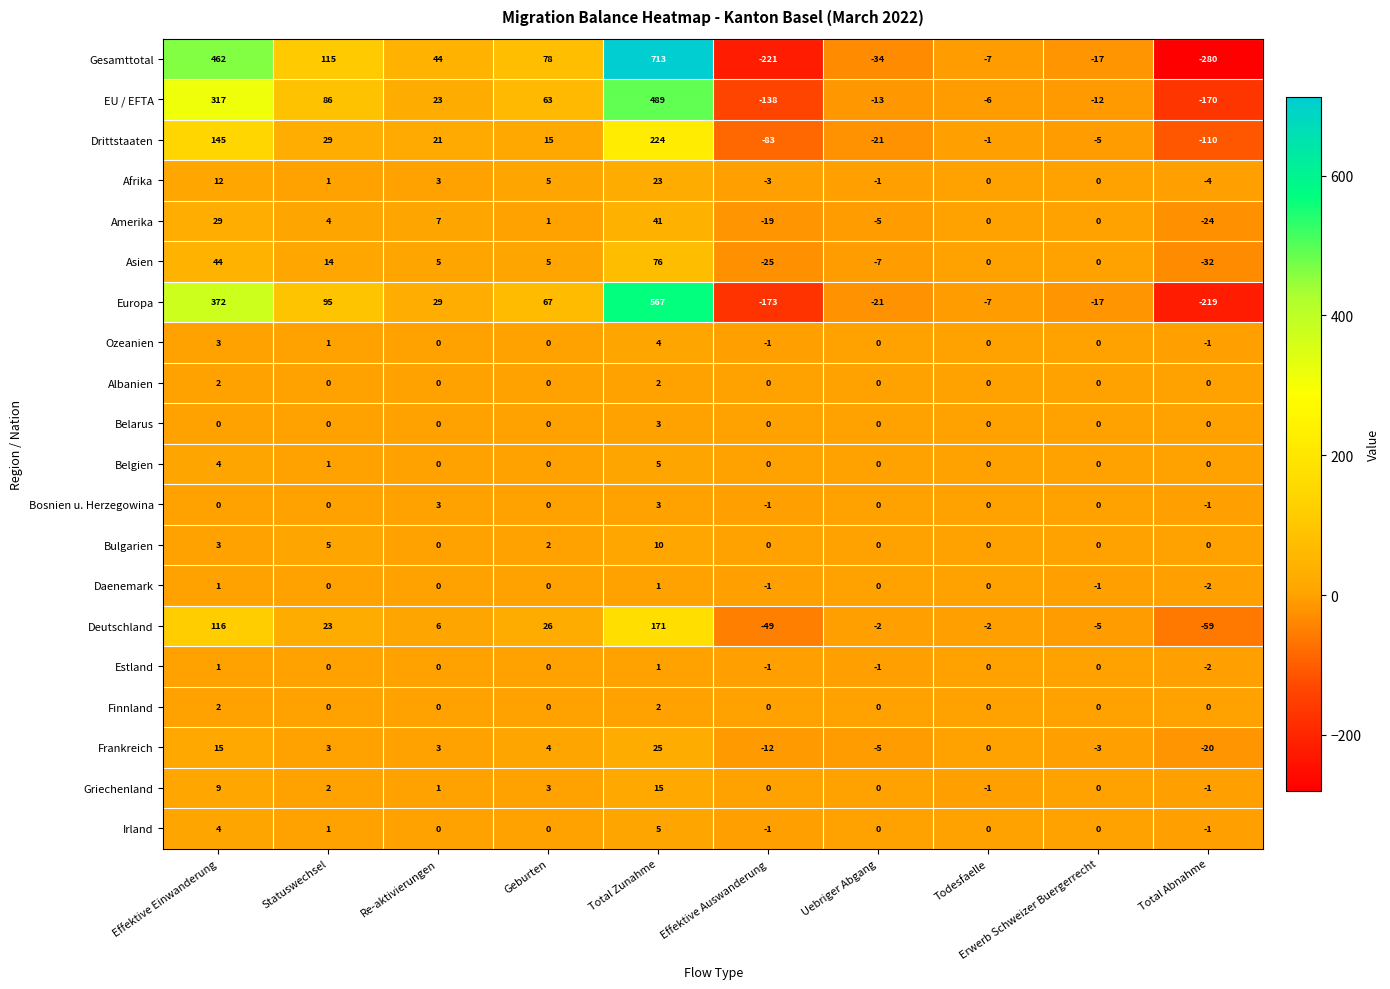

Which series has the largest total across all categories?

Gesamttotal